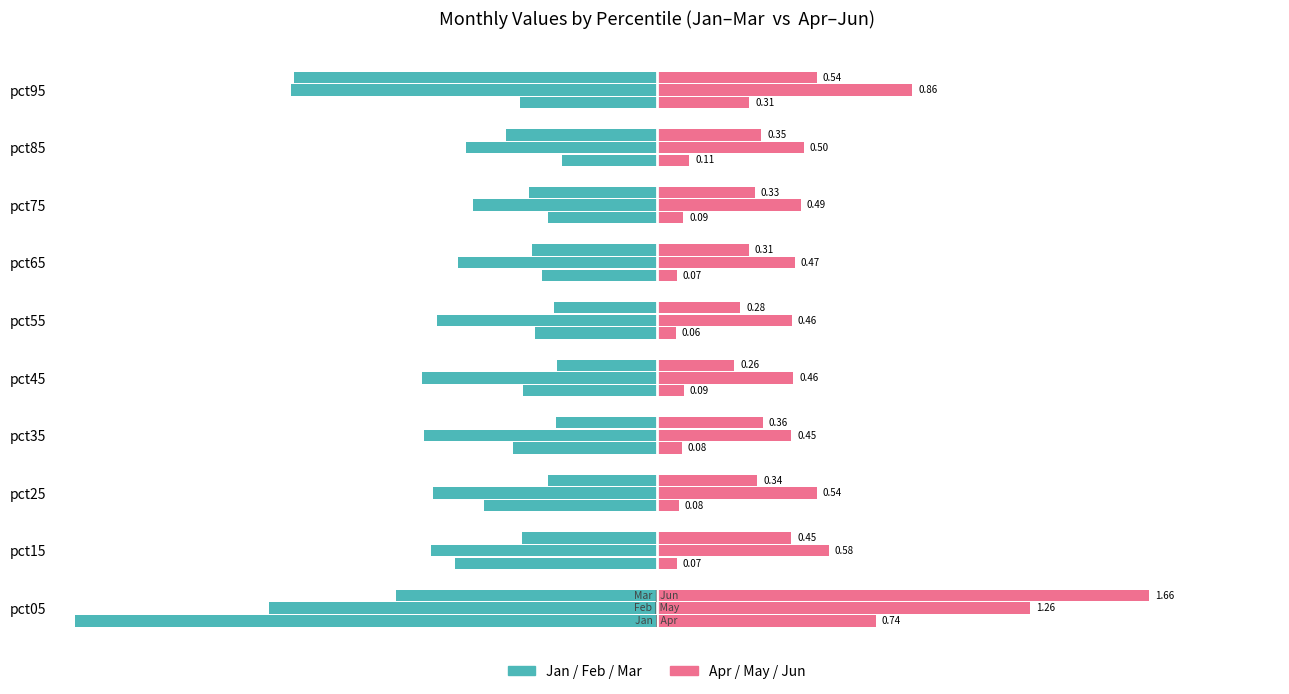

At pct35, list the series in order from smallest to largest.

Jan, Apr